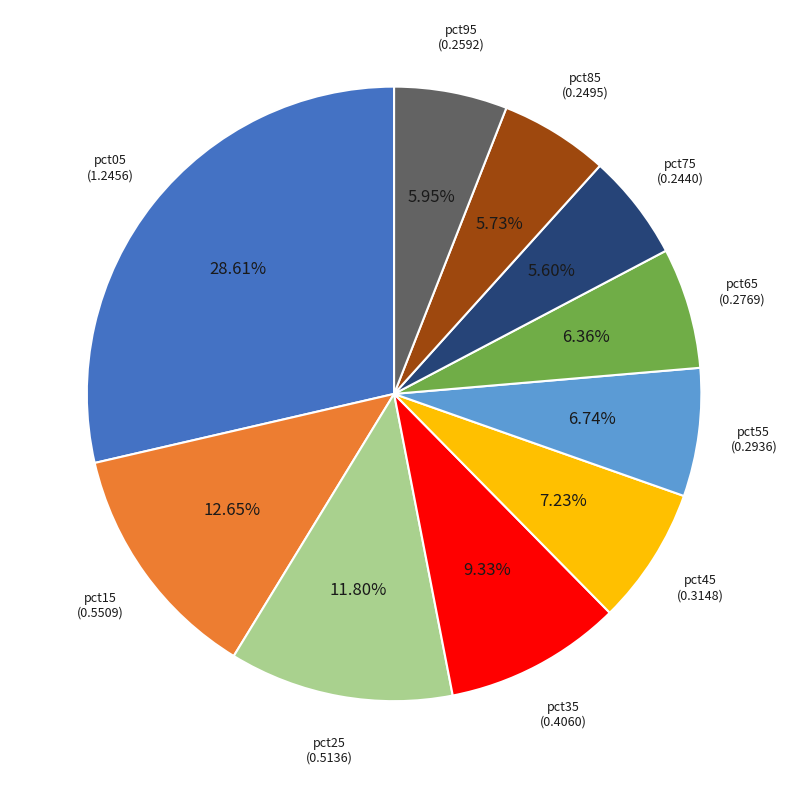

To the nearest percent, what is the difference between the largest and smallest slice percentages?

23%